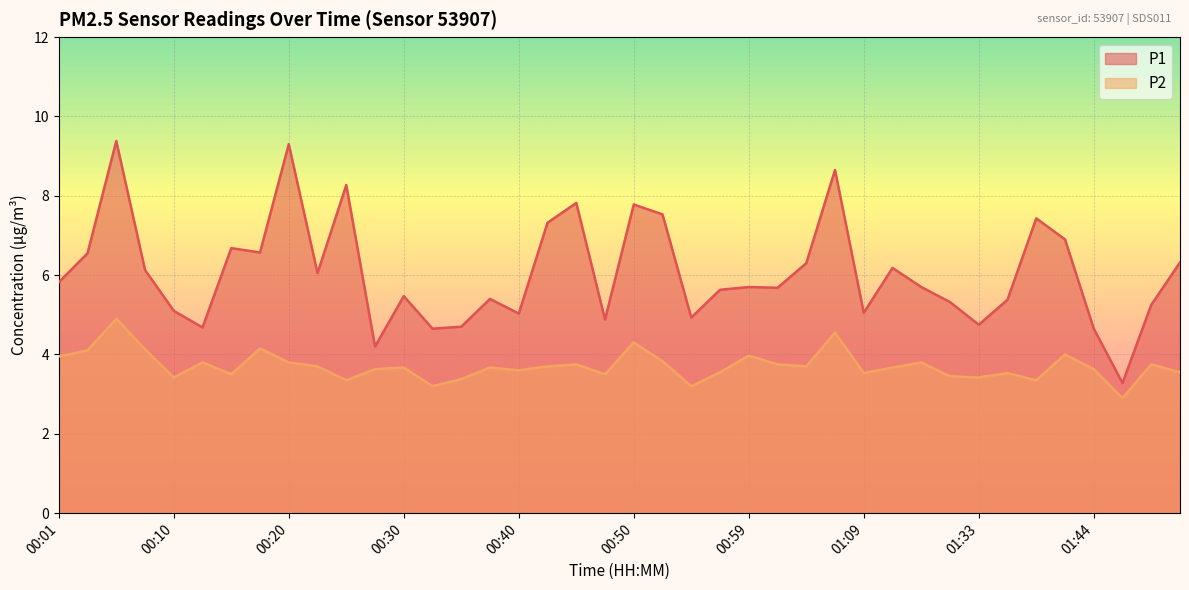

What is the average value of the P2 series?

3.7